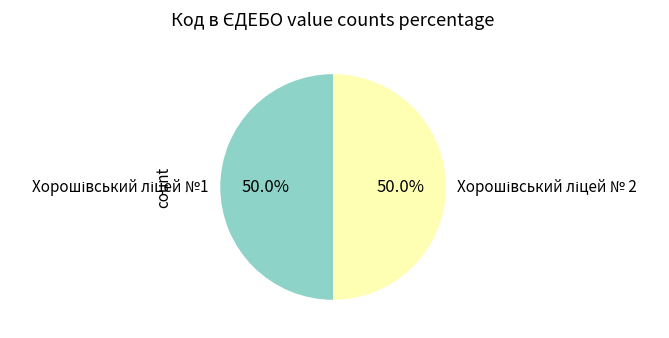

How many segments does this pie chart have?

2